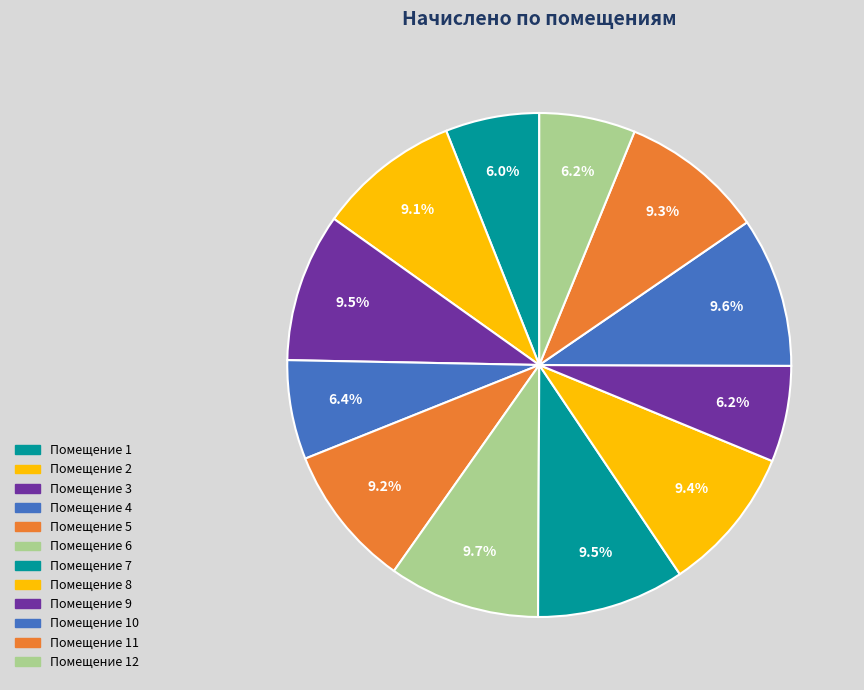

Count the number of slices in the pie.

12